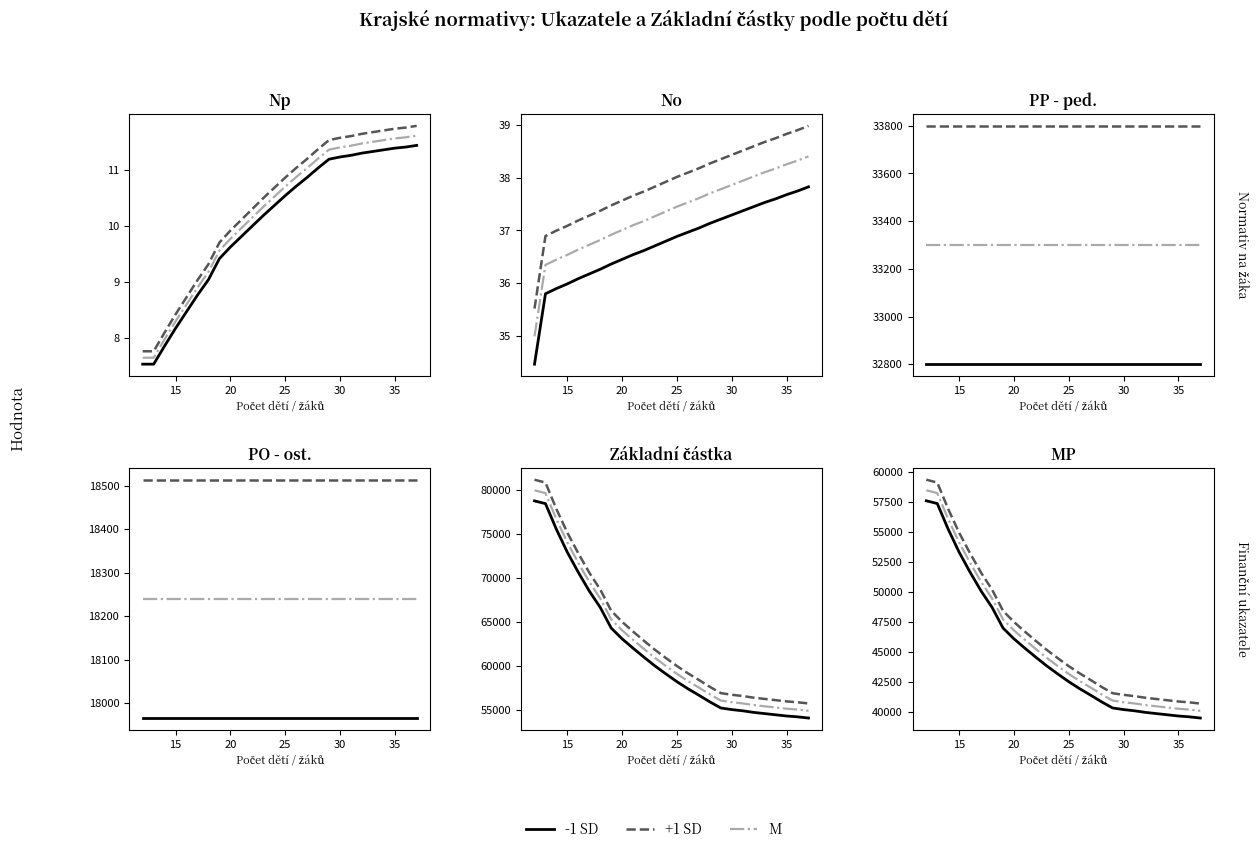

What are all the series names shown in the legend?

-1 SD, +1 SD, M